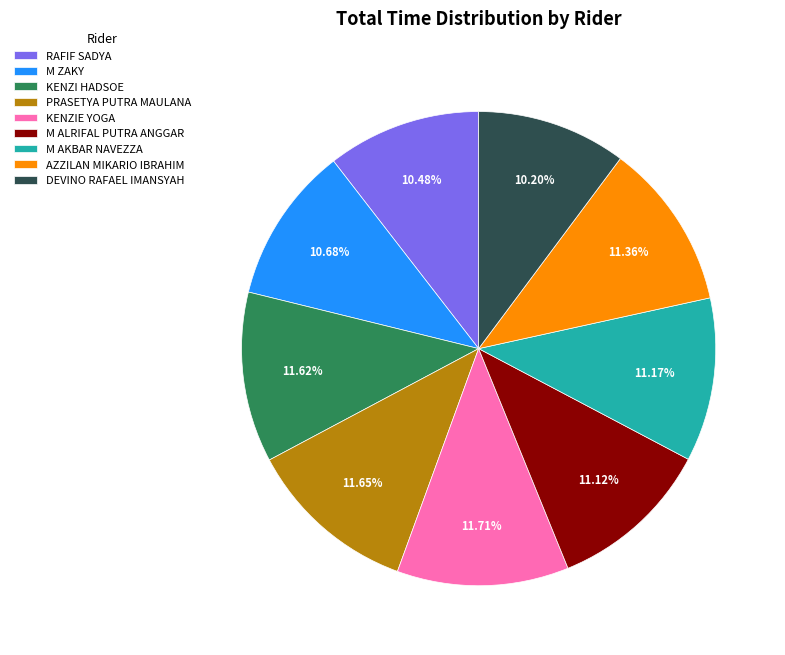

How many segments does this pie chart have?

9